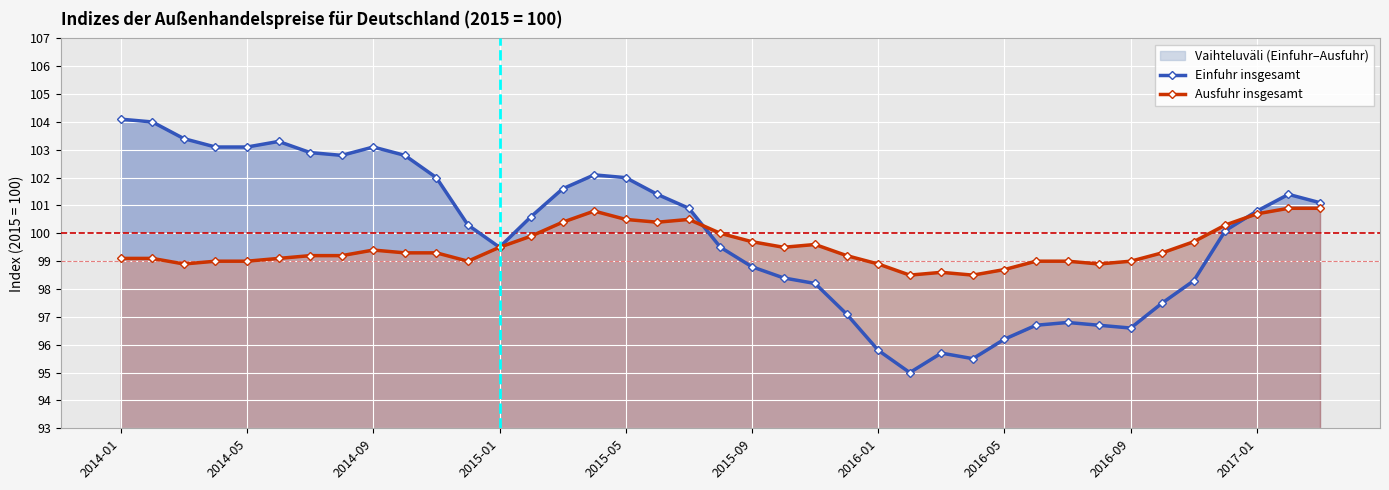

Between 14 and 12, which is larger?

14